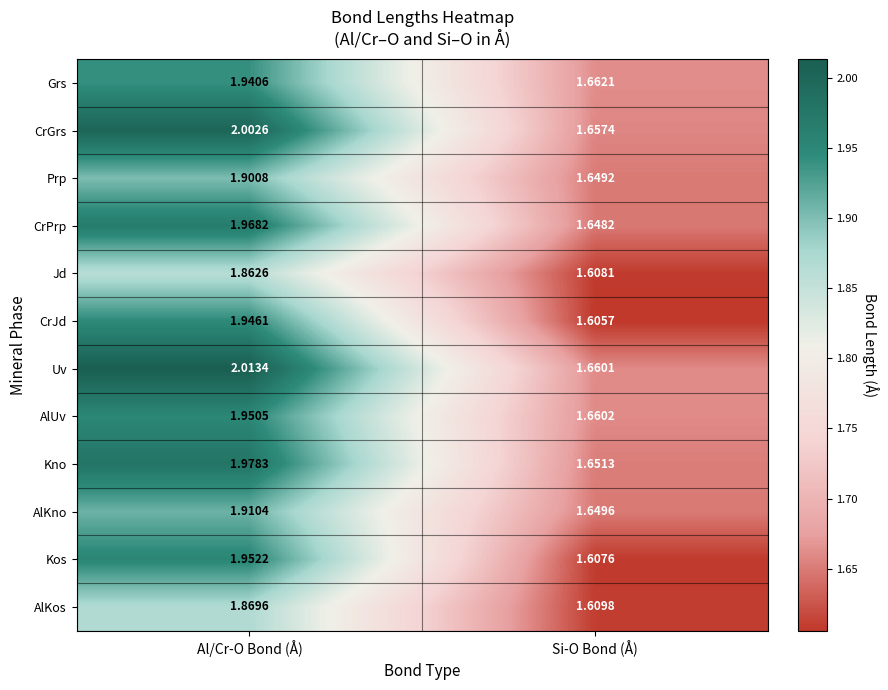

Rank the categories by AlKos value from highest to lowest.

Al/Cr-O Bond (Å), Si-O Bond (Å)